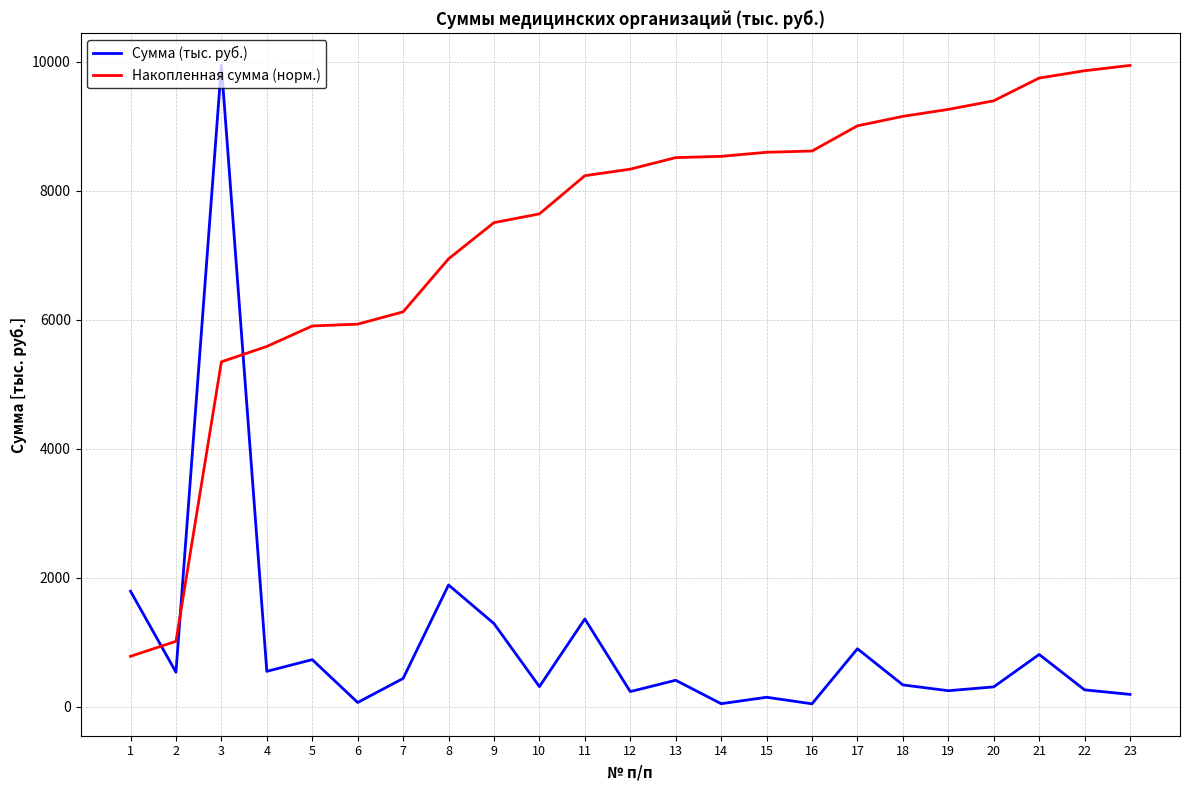

What is the difference between the highest and lowest values at 4?

5036.8